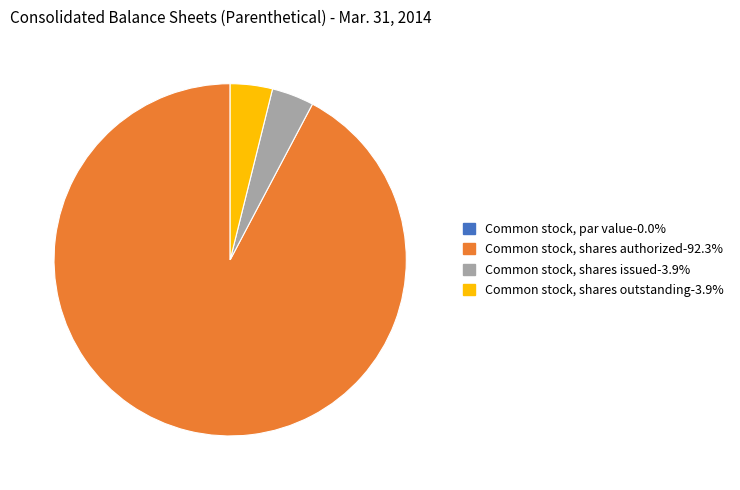

Is Common stock, shares authorized the majority of the pie?

Yes